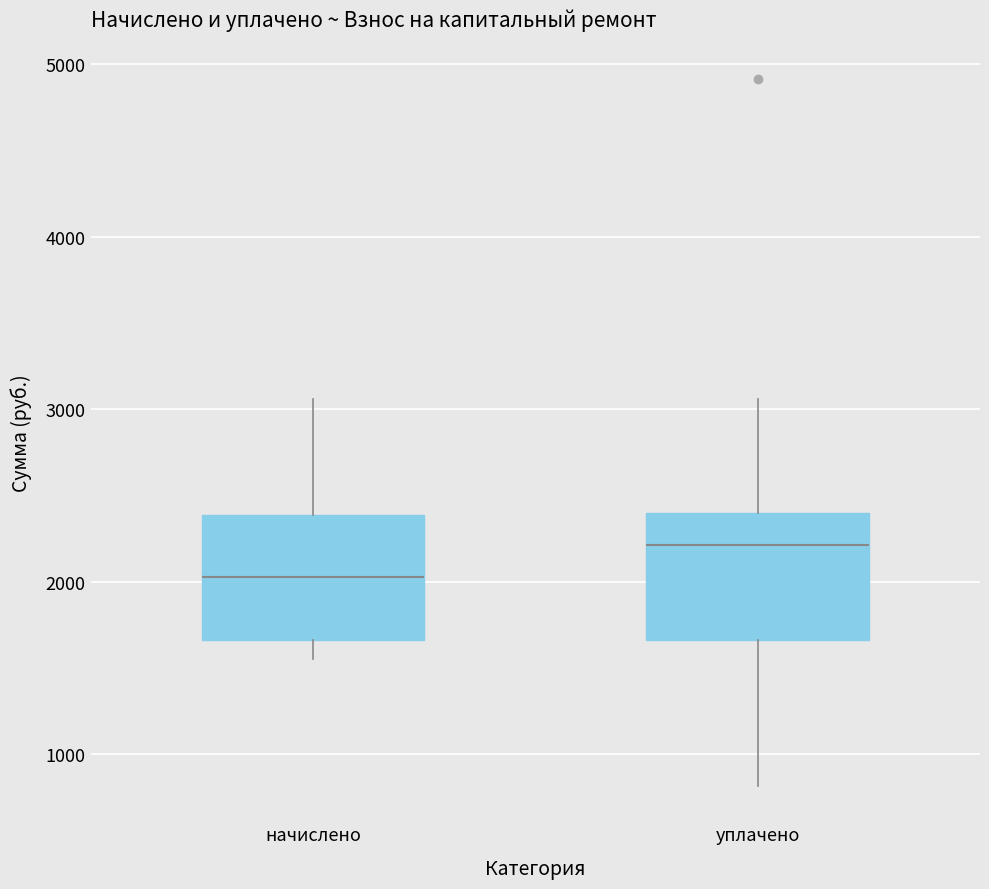

Reading left to right, read every box against the y-axis: the position of its median line, the range the box covers, and the ends of its whiskers. The values are not printed on the chart, so give them approximately, as read against the axis.

начислено: median 2000, box 1700 to 2400, whiskers 1600 to 3100
уплачено: median 2200, box 1700 to 2400, whiskers 800 to 3100